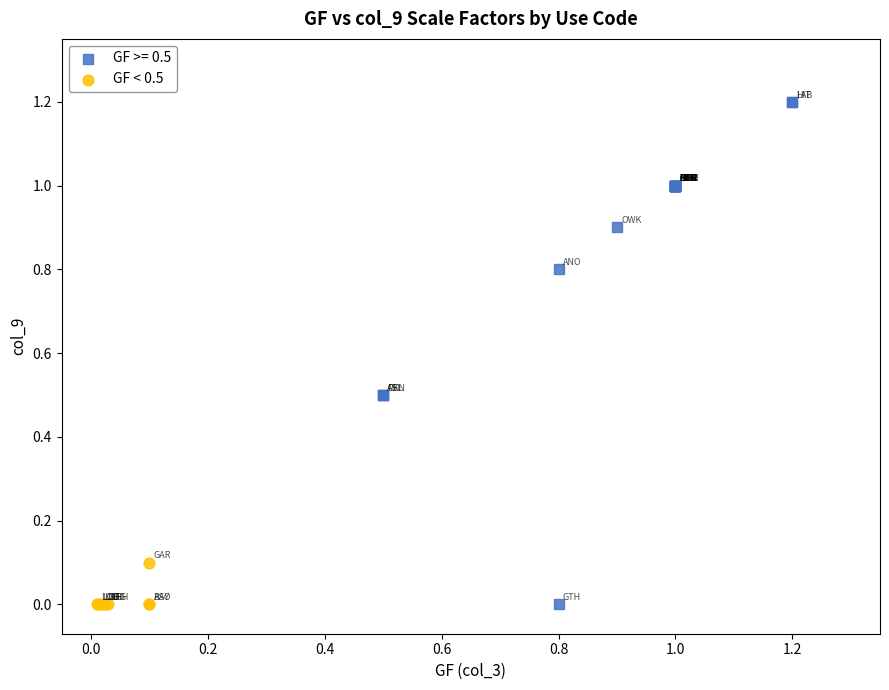

Which series reaches the maximum Y coordinate?

GF >= 0.5